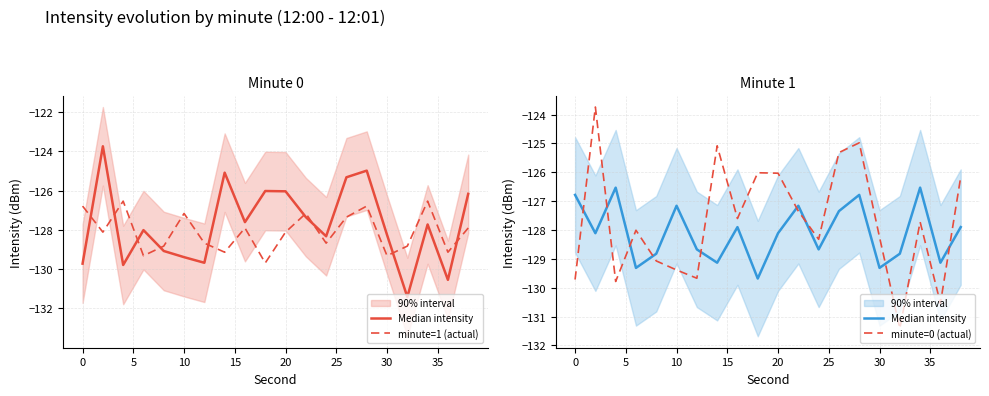

True or false: Median intensity and minute=1 (actual) intersect in this chart.

False